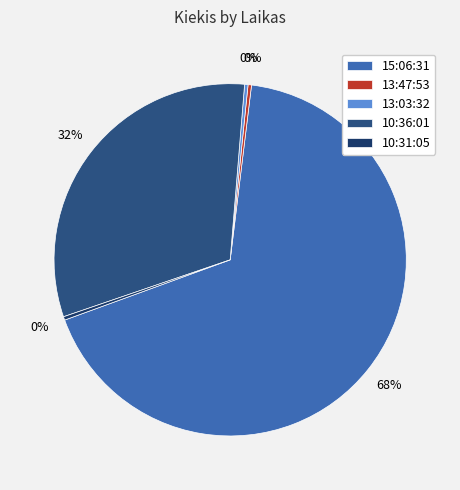

What is the majority slice?

15:06:31